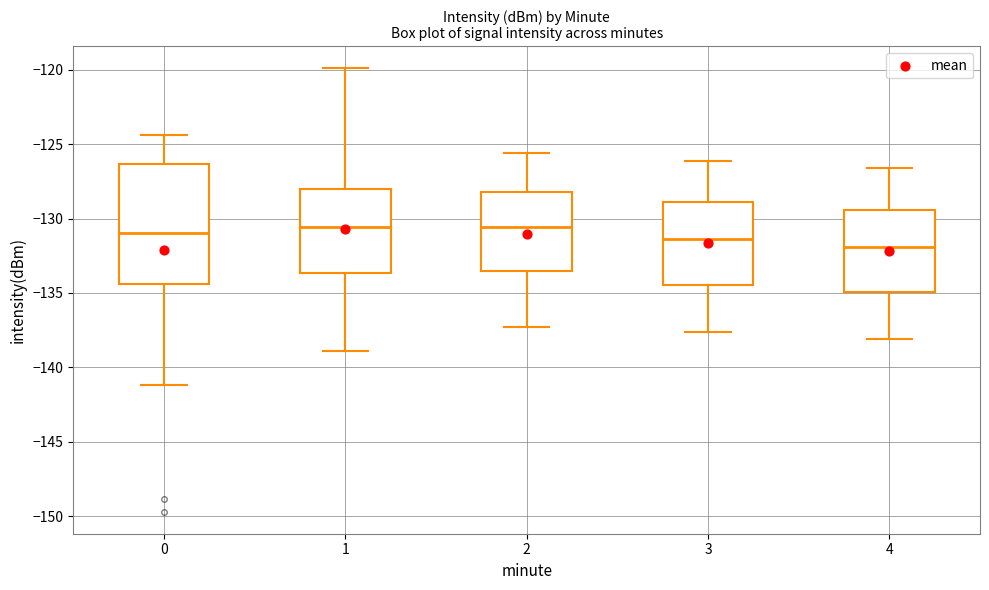

Reading left to right, read every box against the y-axis: the position of its median line, the range the box covers, and the ends of its whiskers. The values are not printed on the chart, so give them approximately, as read against the axis.

0: median -131.0, box -134.5 to -126.5, whiskers -141.0 to -124.5
1: median -130.5, box -133.5 to -128.0, whiskers -139.0 to -120.0
2: median -130.5, box -133.5 to -128.0, whiskers -137.5 to -125.5
3: median -131.5, box -134.5 to -129.0, whiskers -137.5 to -126.0
4: median -132.0, box -135.0 to -129.5, whiskers -138.0 to -126.5